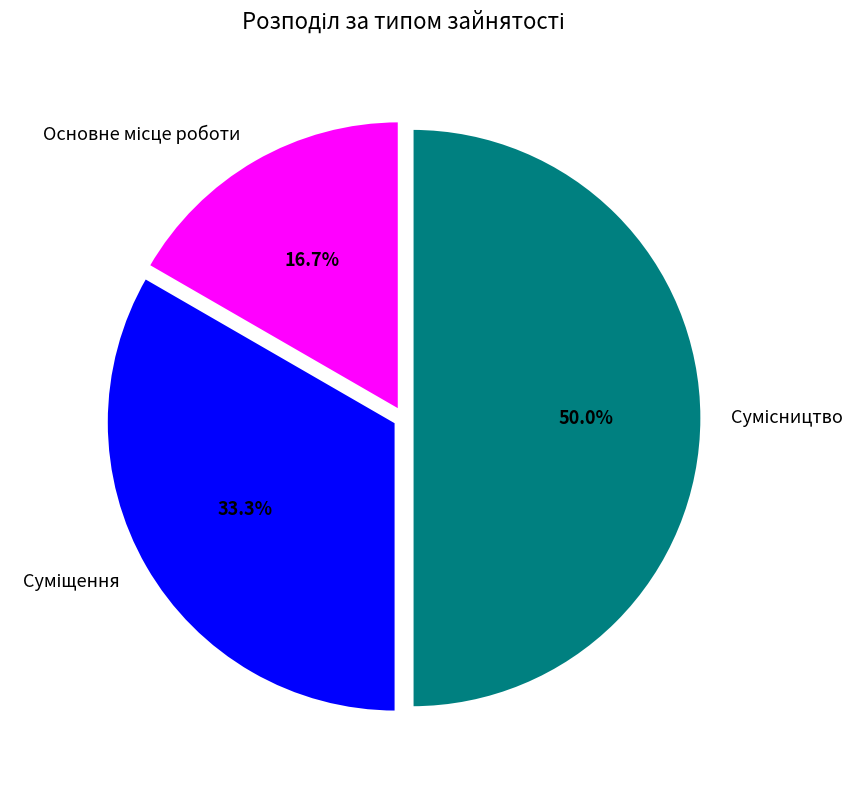

How many slices are in this pie chart?

3